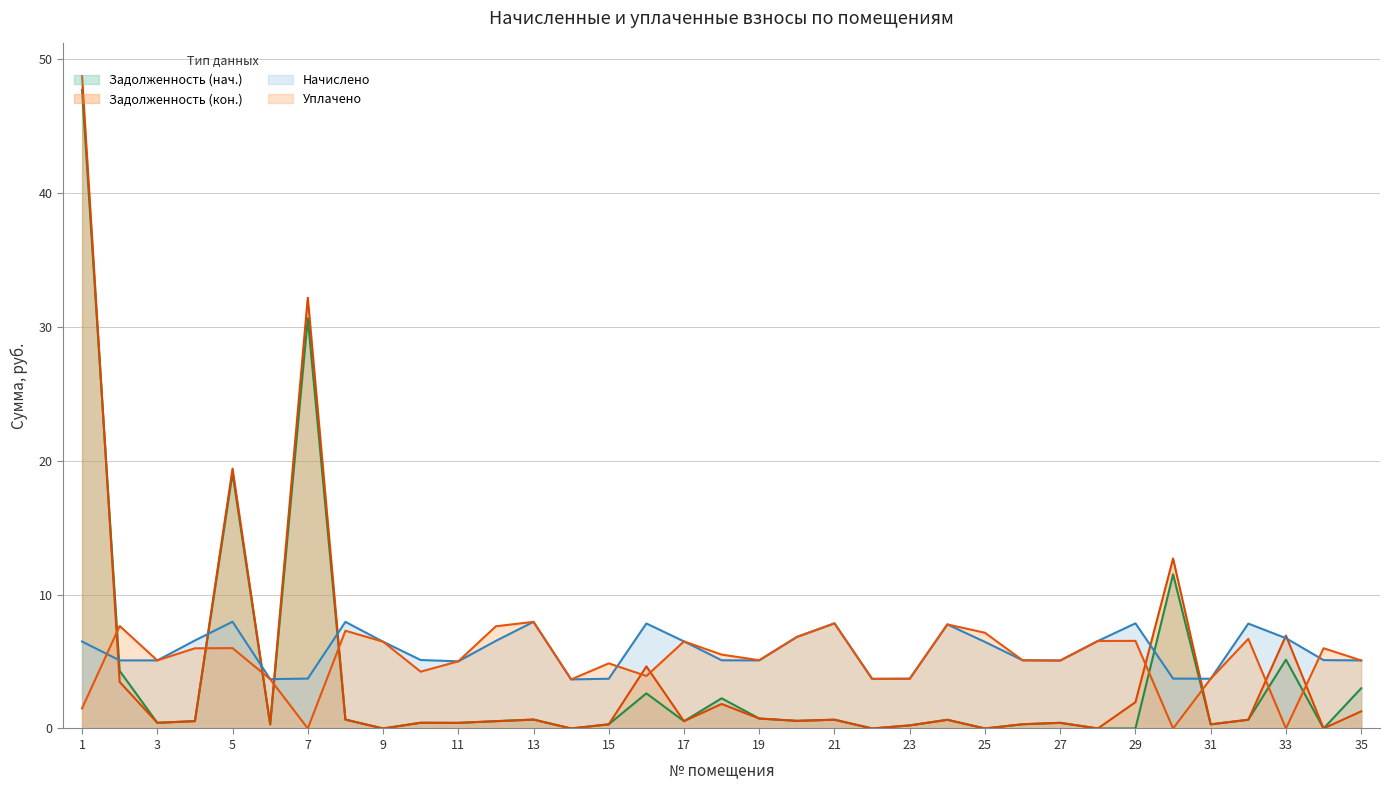

Is it true that Задолженность (кон.) equals -21.0 at 22?

False